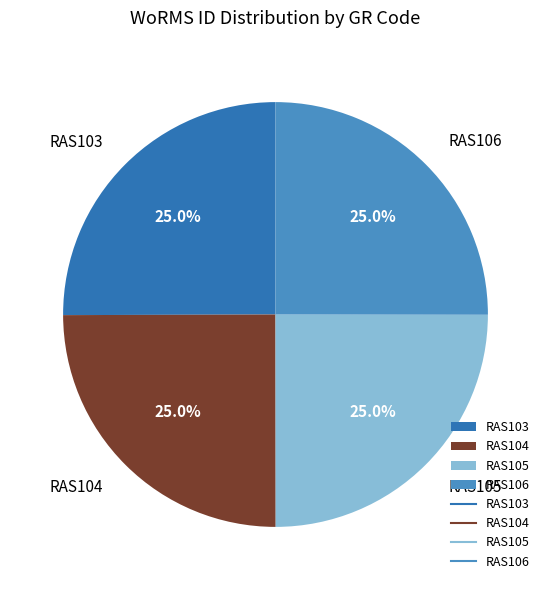

True or false: RAS104 accounts for 25% of the total.

True